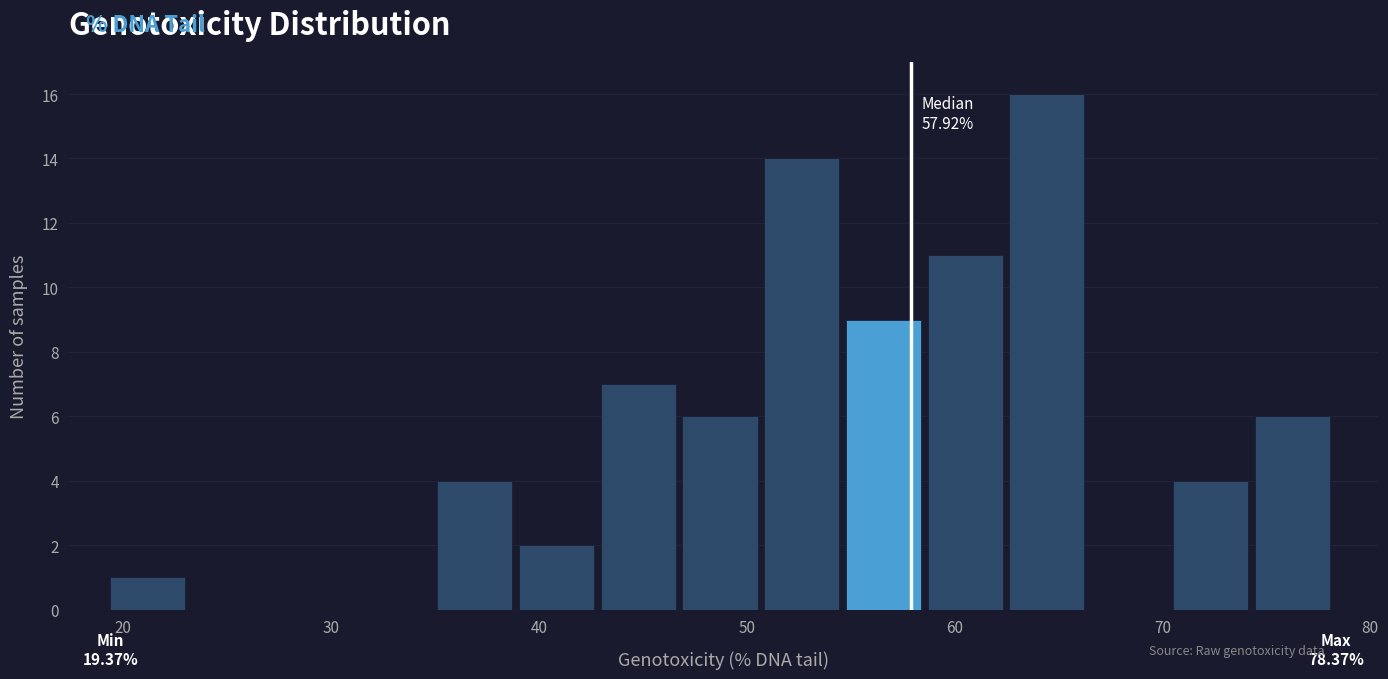

Read against the x-axis, roughly where is the centre of the tallest bar?

64